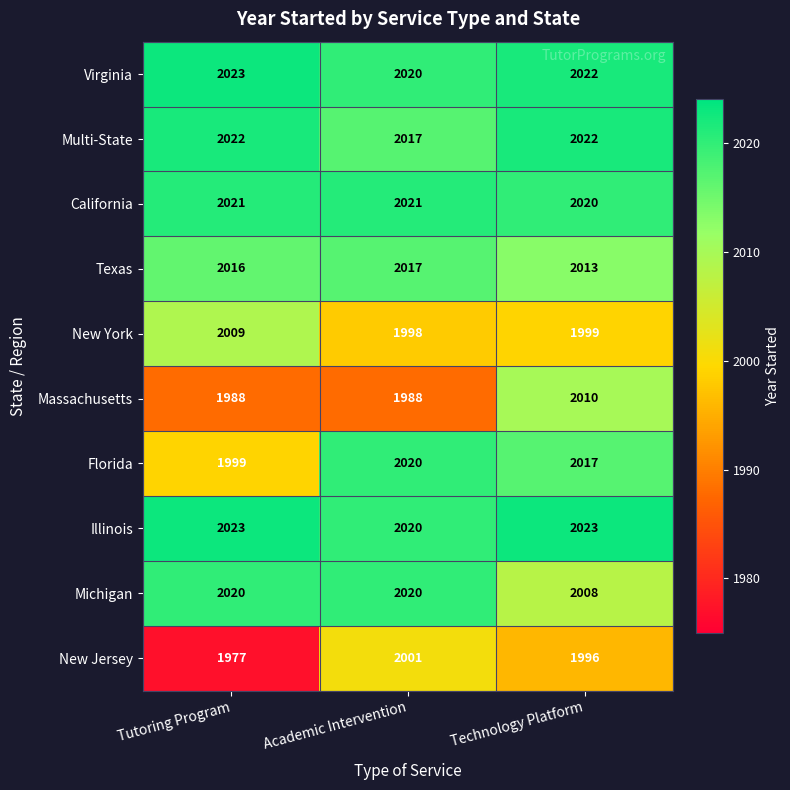

How many categories are shown in the chart?

3